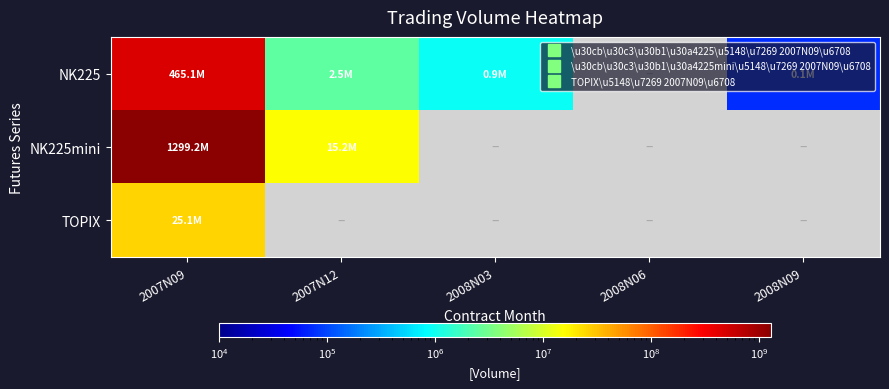

What is the spread (max minus min) of values at 2007N12?

12684795.0